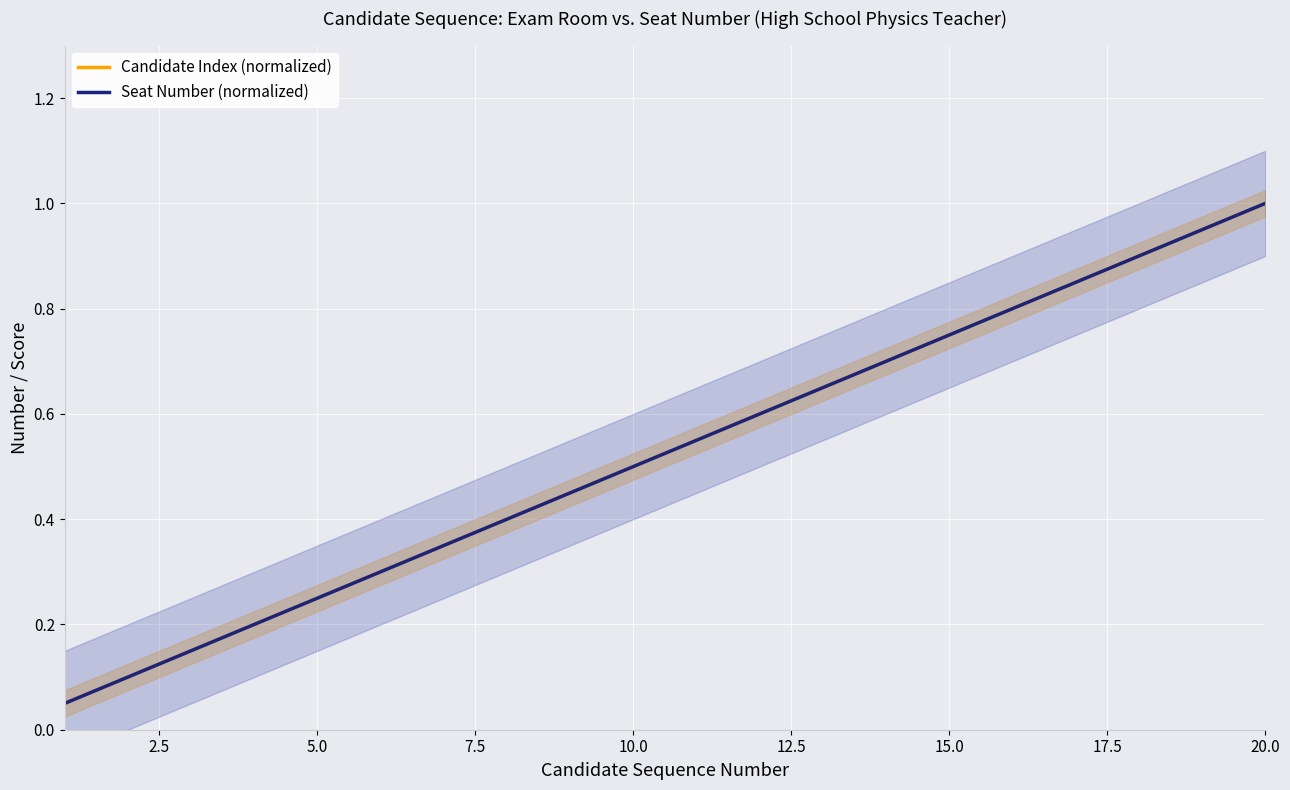

Is the value of Candidate Index (normalized) at 15 greater than the value of Seat Number (normalized) at 11?

Yes